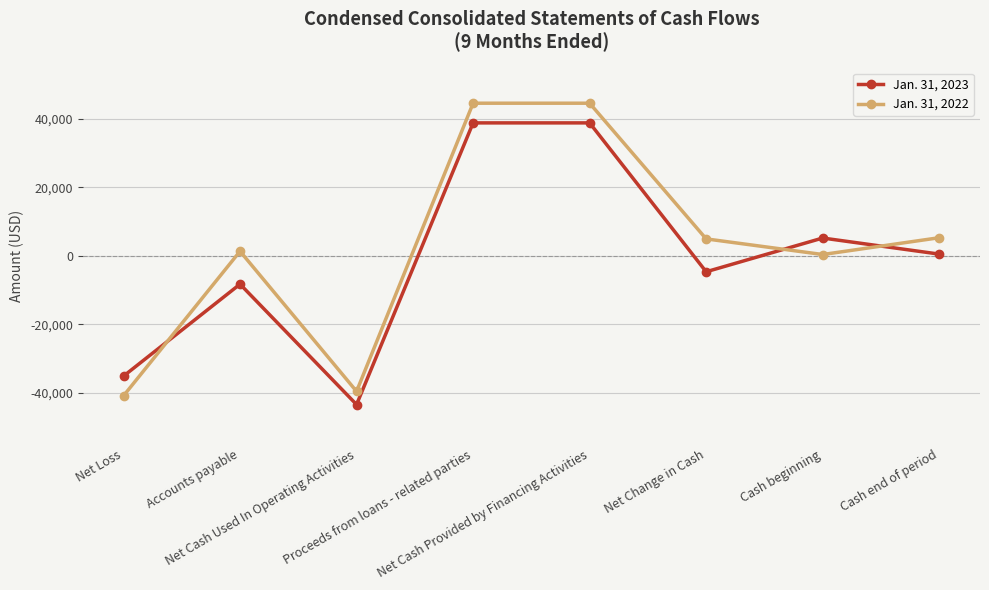

Which category has the lowest value in the Jan. 31, 2023 series?

Net Cash Used In Operating Activities